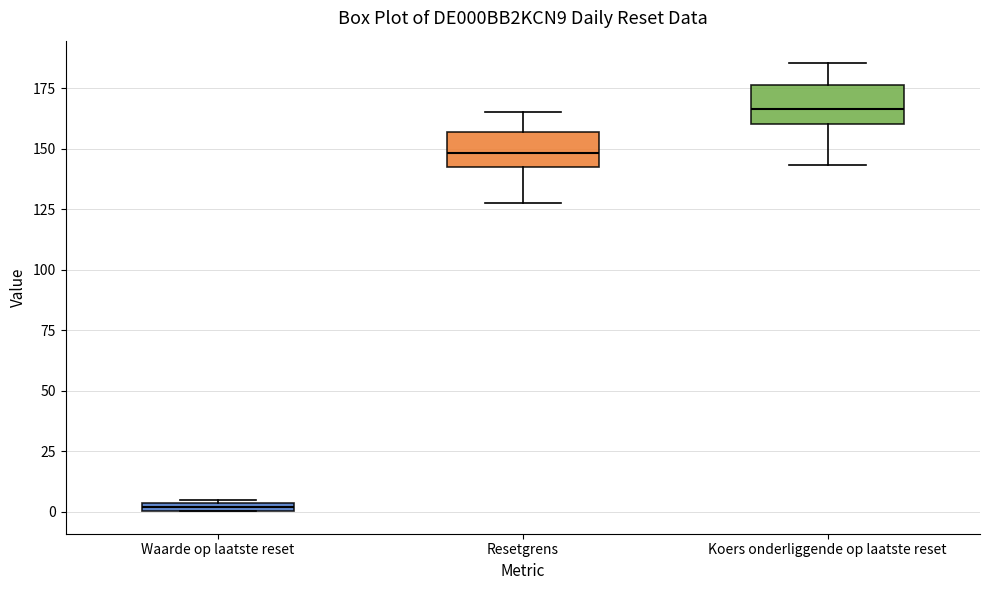

Which box's median line is the highest?

Koers onderliggende op laatste reset